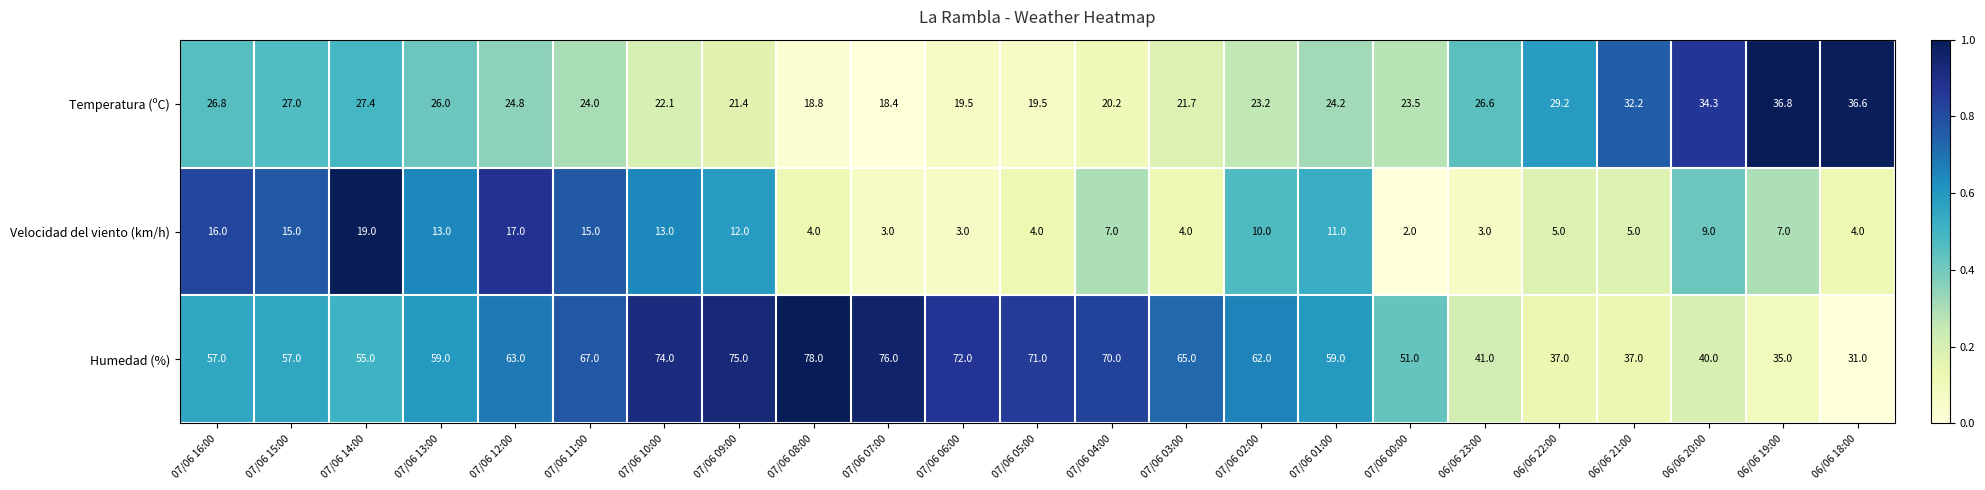

What value does the Temperatura (ºC) series have at 07/06 16:00?

26.8